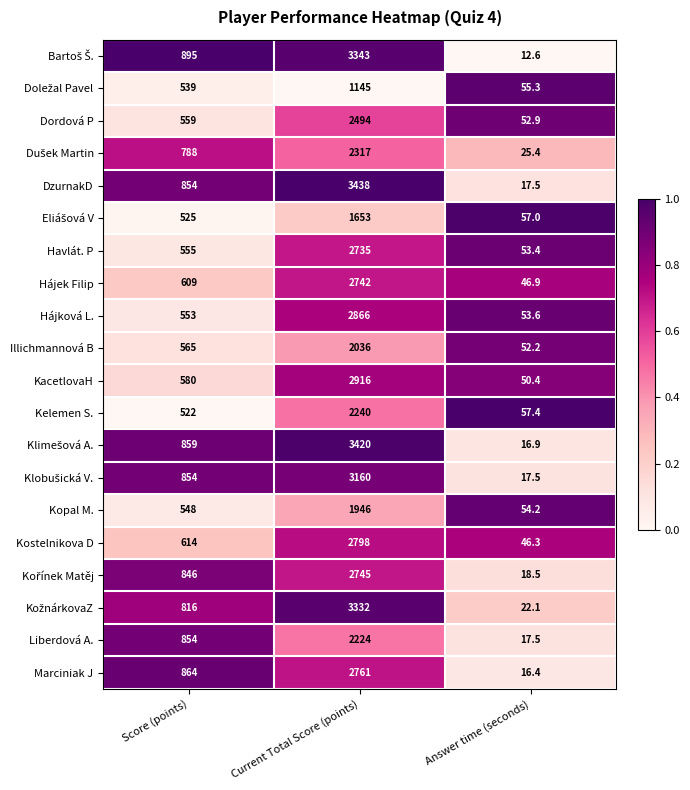

The value of Kostelnikova D at Score (points) is 164.3. True or false?

False